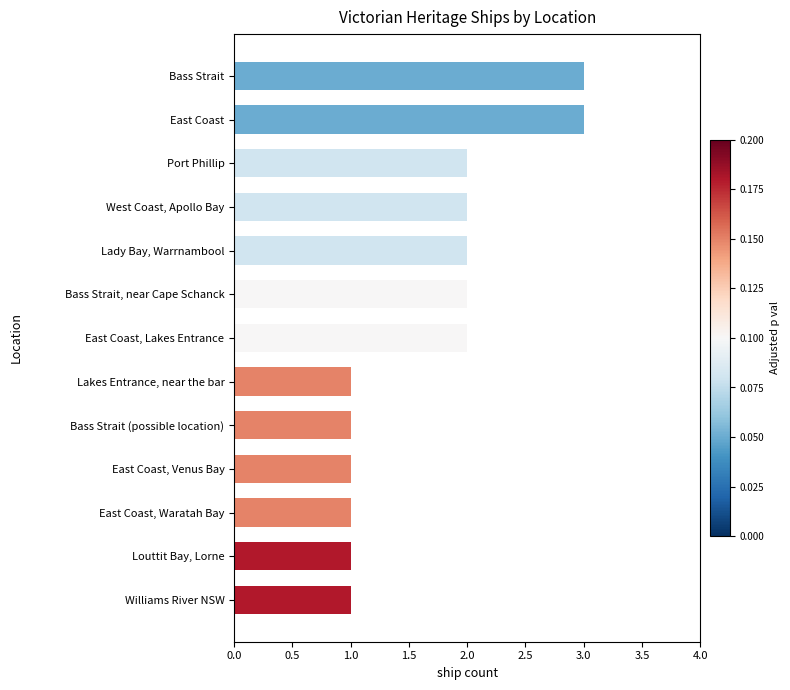

What is the value of the 13th bar from the top?

1